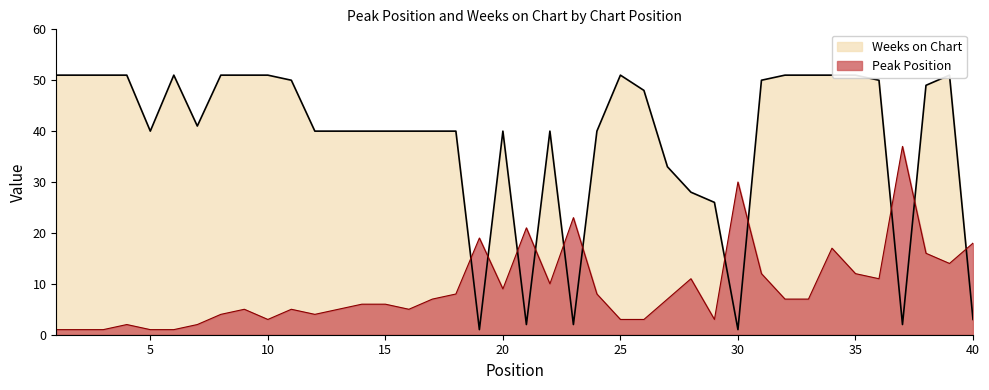

Where does the Weeks on Chart series first go above 41?

1